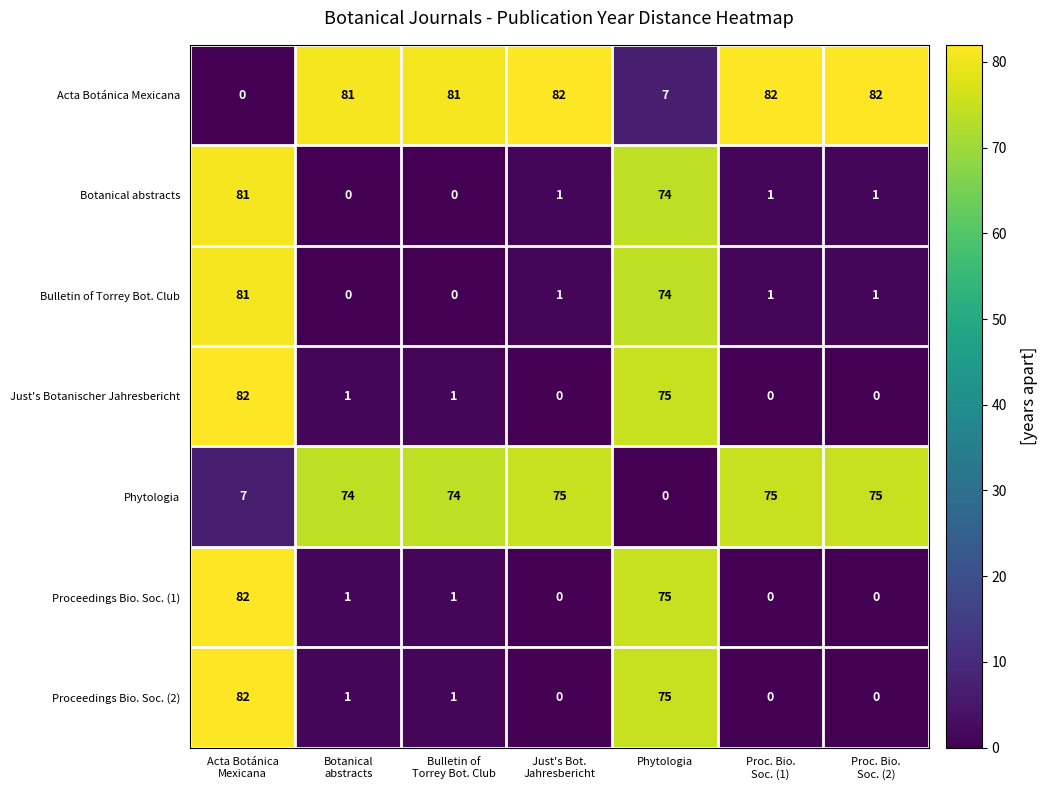

Where is Just's Botanischer Jahresbericht nearest to the value 41?

Phytologia